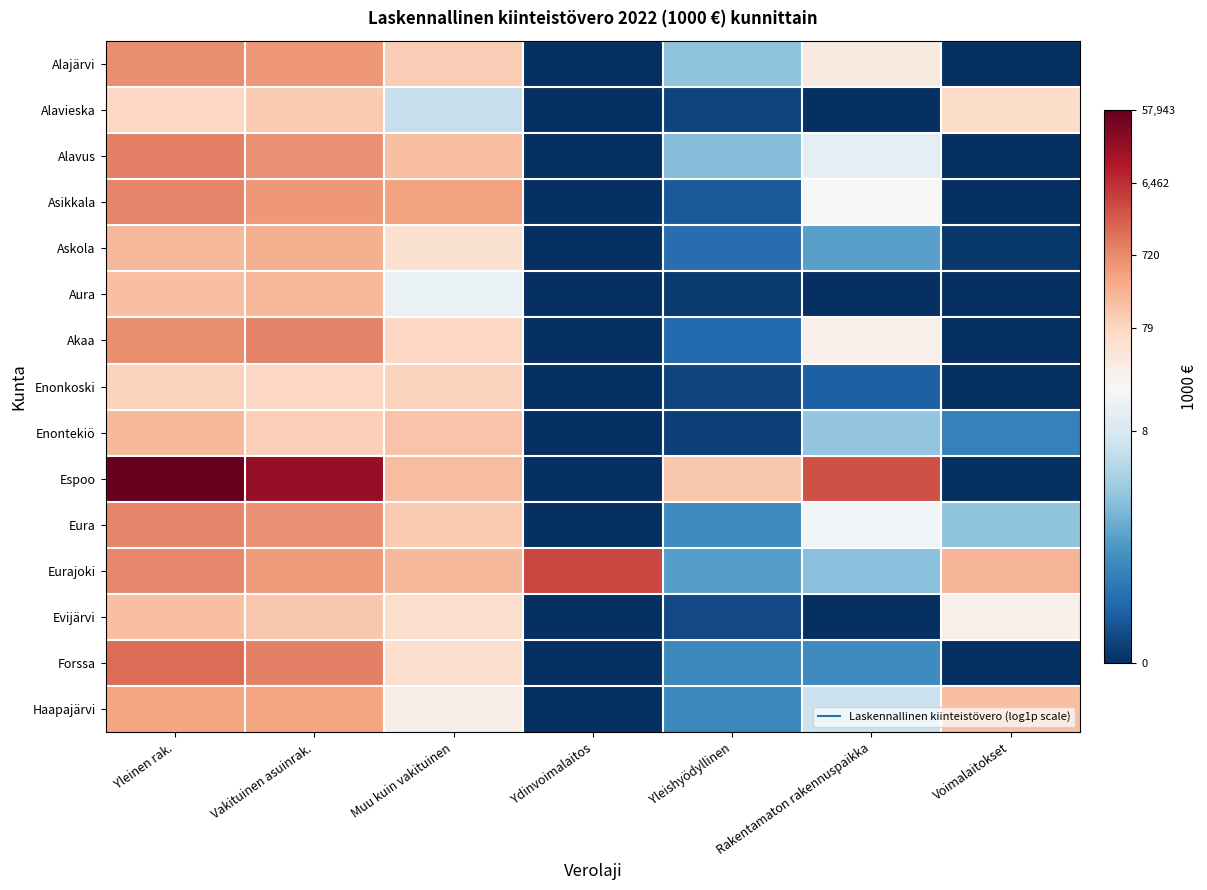

Rank the series by their maximum value, from lowest to highest.

Enonkoski, Alavieska, Evijärvi, Enontekiö, Aura, Askola, Haapajärvi, Alajärvi, Asikkala, Eura, Akaa, Alavus, Forssa, Eurajoki, Espoo